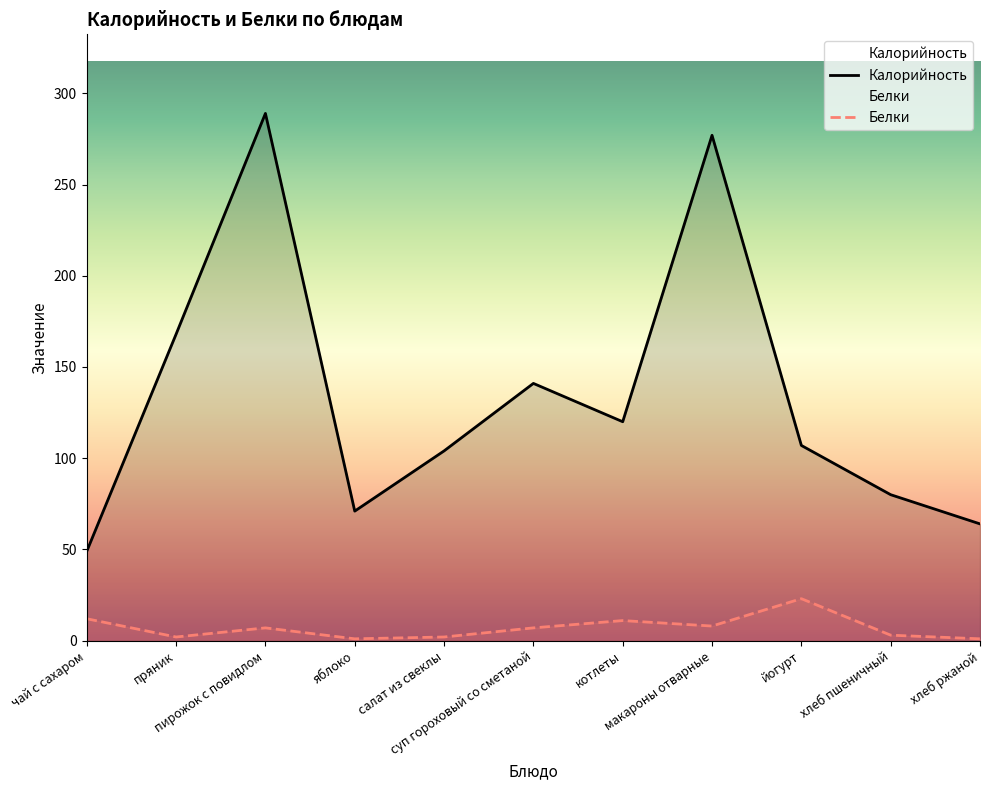

How many values in the Калорийность series are below 107?

5